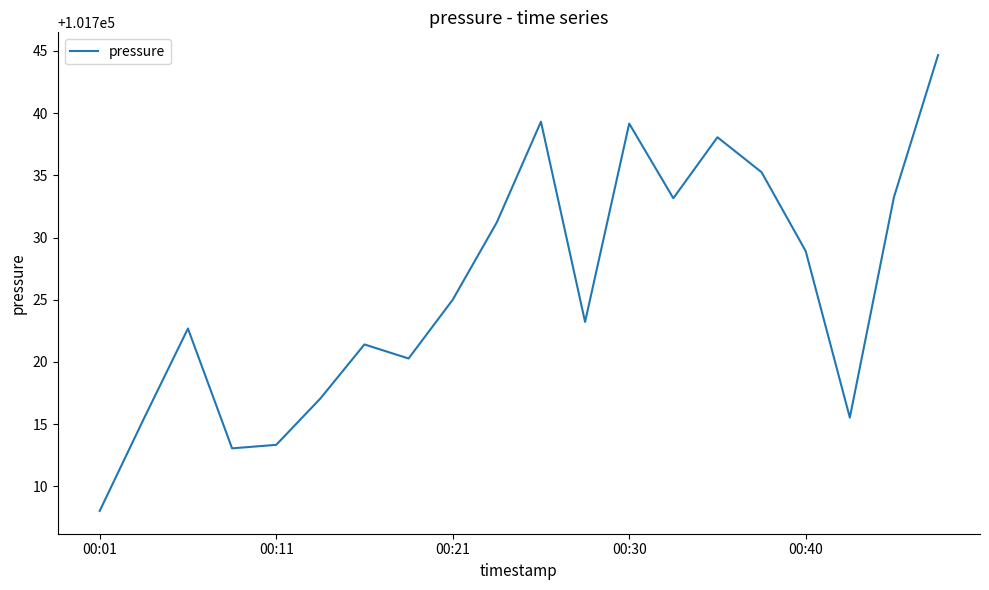

What is the difference between the maximum and second lowest values?

31.6